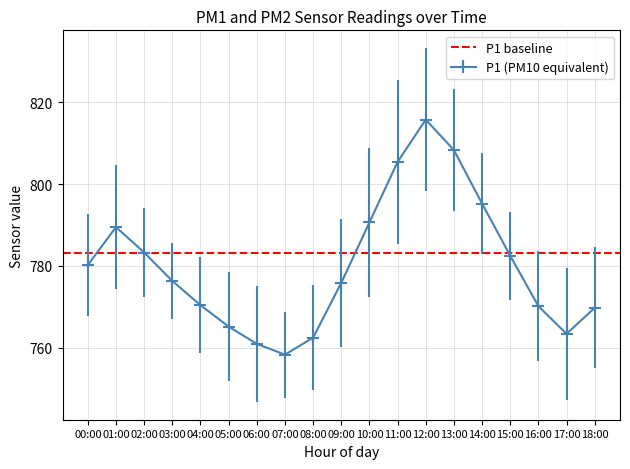

What is the difference between the maximum and minimum values?

57.4